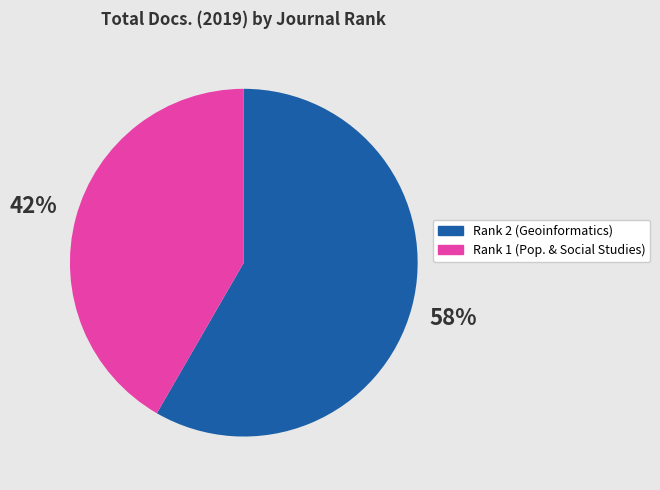

To the nearest percent, what is the average slice percentage?

50%